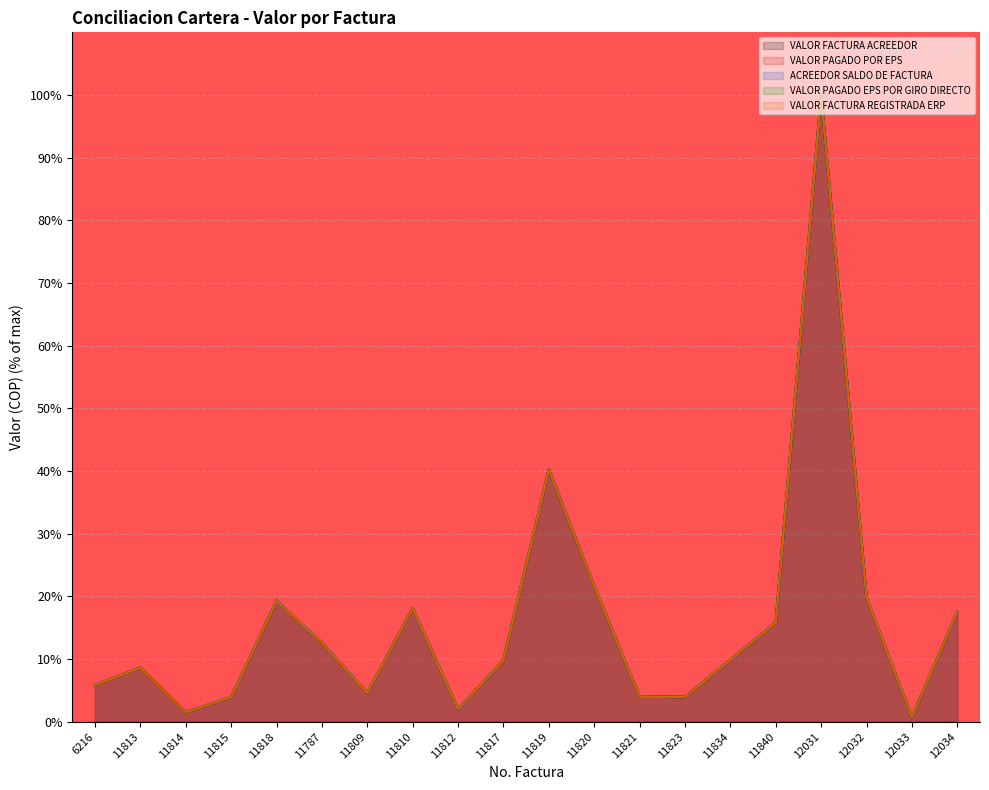

What is the difference between the VALOR FACTURA ACREEDOR values at 11840 and 11815?

11.9